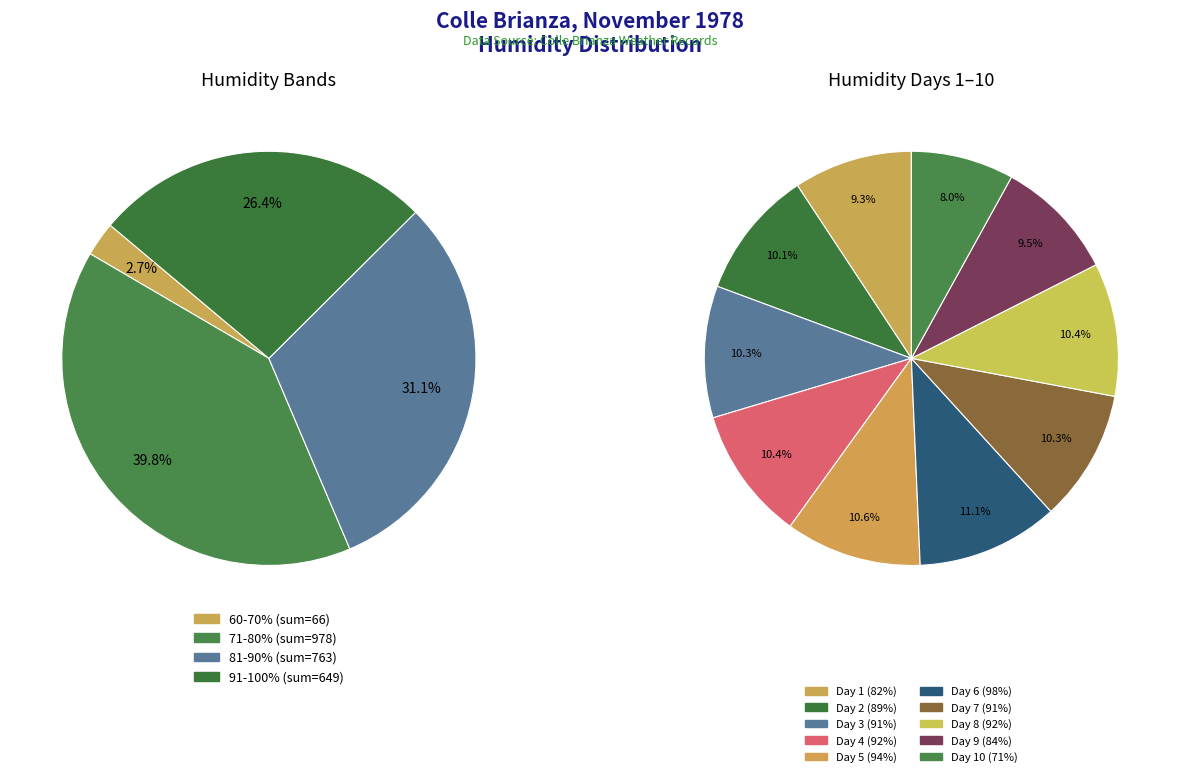

Is there any slice that represents more than half of the pie?

No